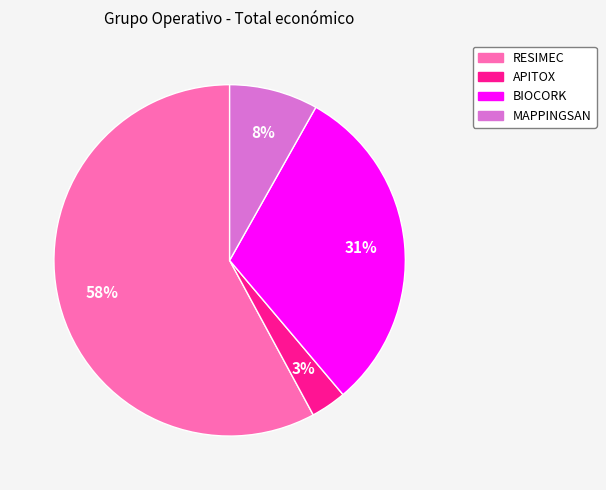

To the nearest percent, what is the difference between the APITOX and RESIMEC slice percentages?

55%